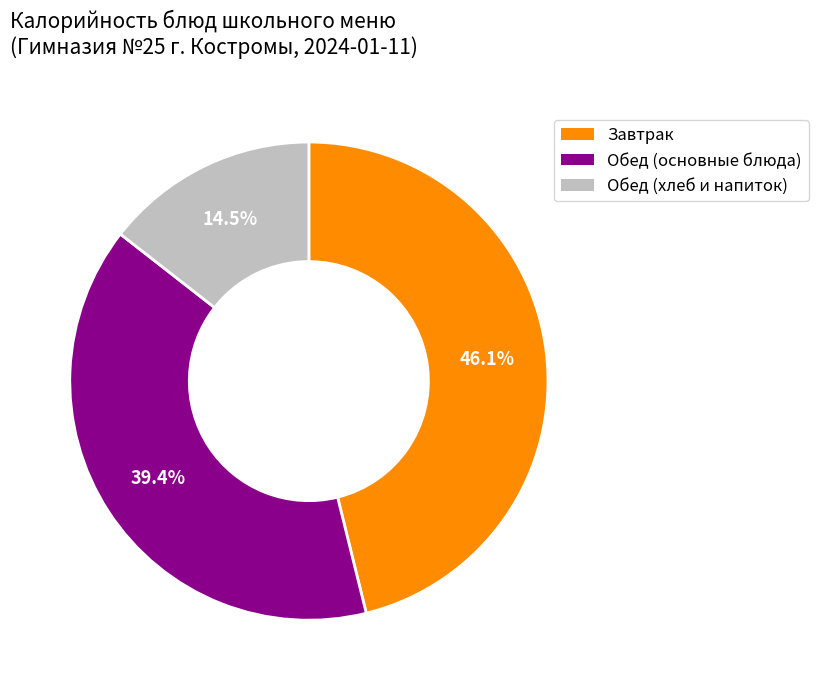

Rank the categories by value from lowest to highest.

Обед (хлеб и напиток), Обед (основные блюда), Завтрак